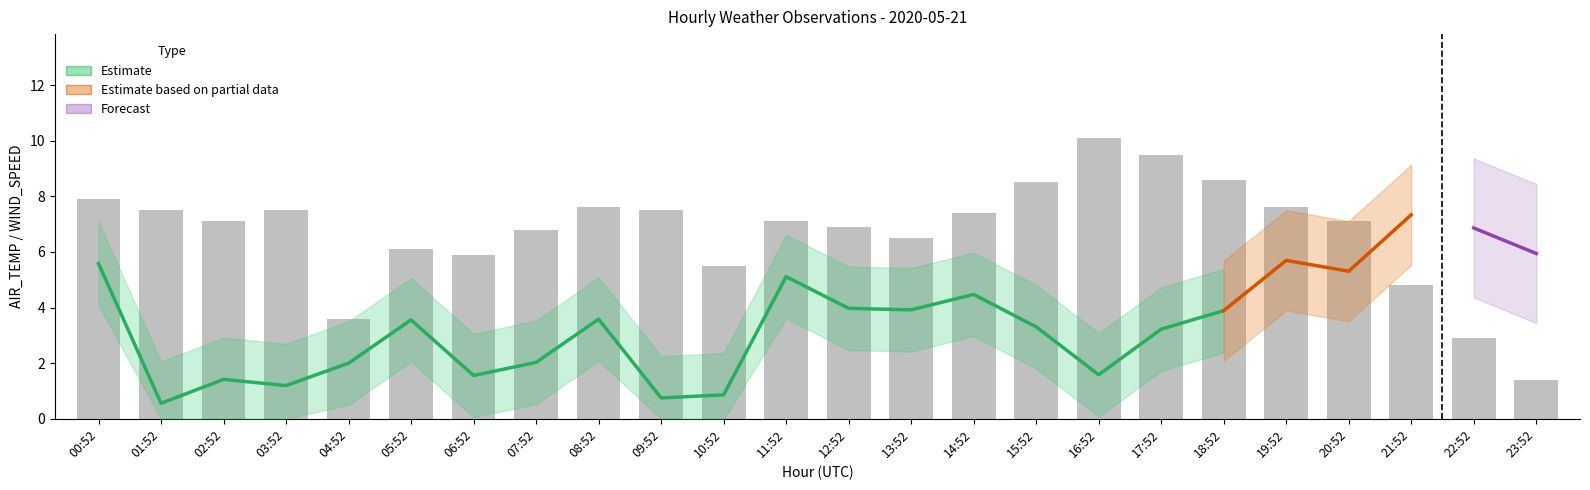

Is it true that WIND_SPEED equals 0.8 at 01:52?

False